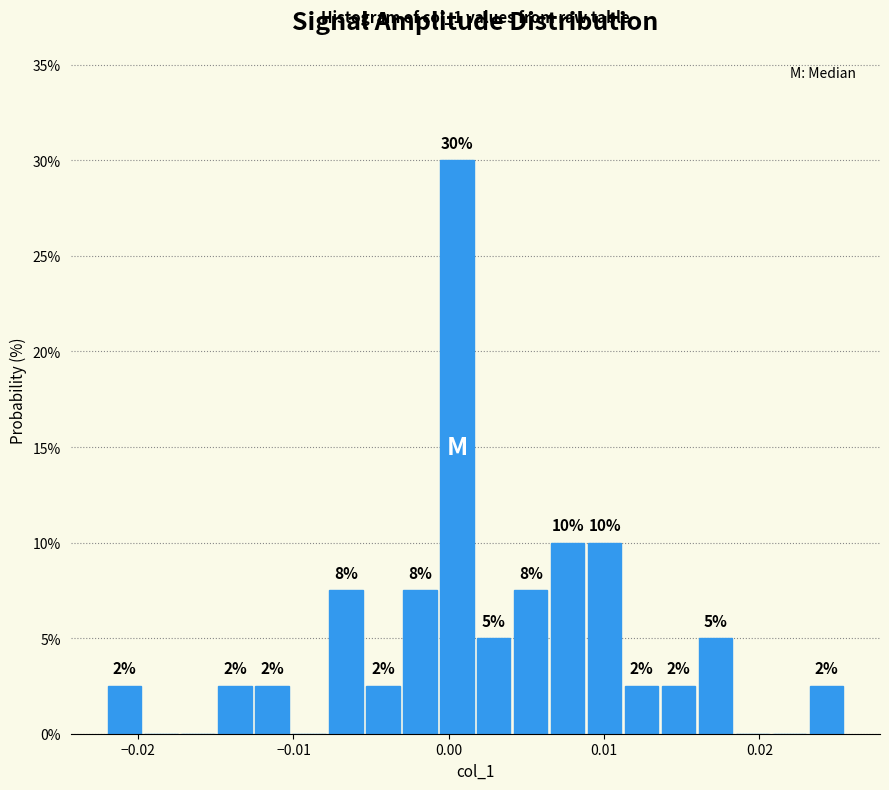

Around what value on the x-axis is the tallest bar? Give the approximate position of its centre, as read against the axis.

0.001